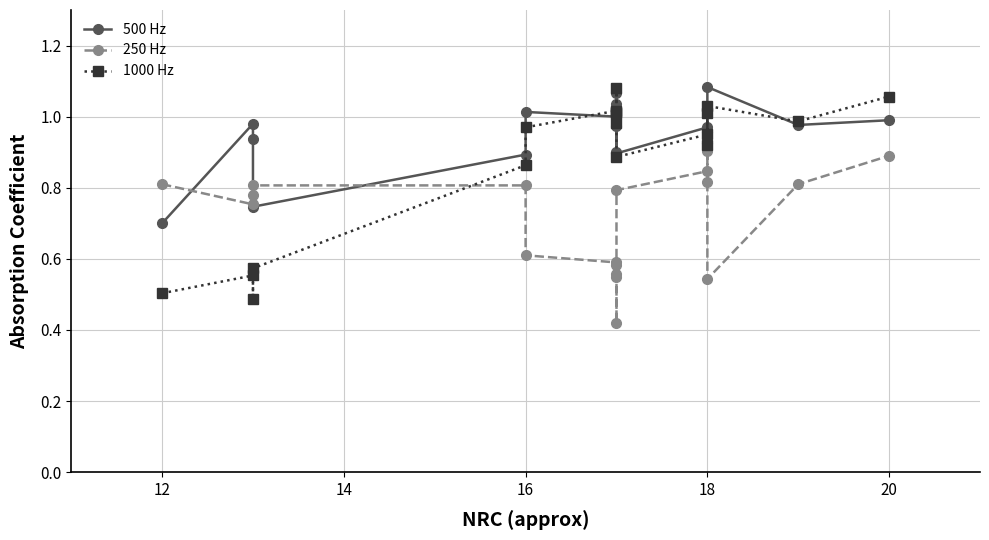

Reading right to left, what are all the values shown in this chart?

500 Hz: 1.0	1.0	1.1	0.9	1.0	1.0	0.9	1.0	1.1	1.0	0.9	1.0	1.0	0.9	0.7	0.9	1.0	0.7
250 Hz: 0.9	0.8	0.5	0.8	0.9	0.8	0.8	0.6	0.5	0.6	0.4	0.6	0.6	0.8	0.8	0.8	0.8	0.8
1000 Hz: 1.1	1.0	1.0	0.9	1.0	0.9	0.9	1.0	1.0	1.0	1.1	1.0	1.0	0.9	0.6	0.5	0.6	0.5